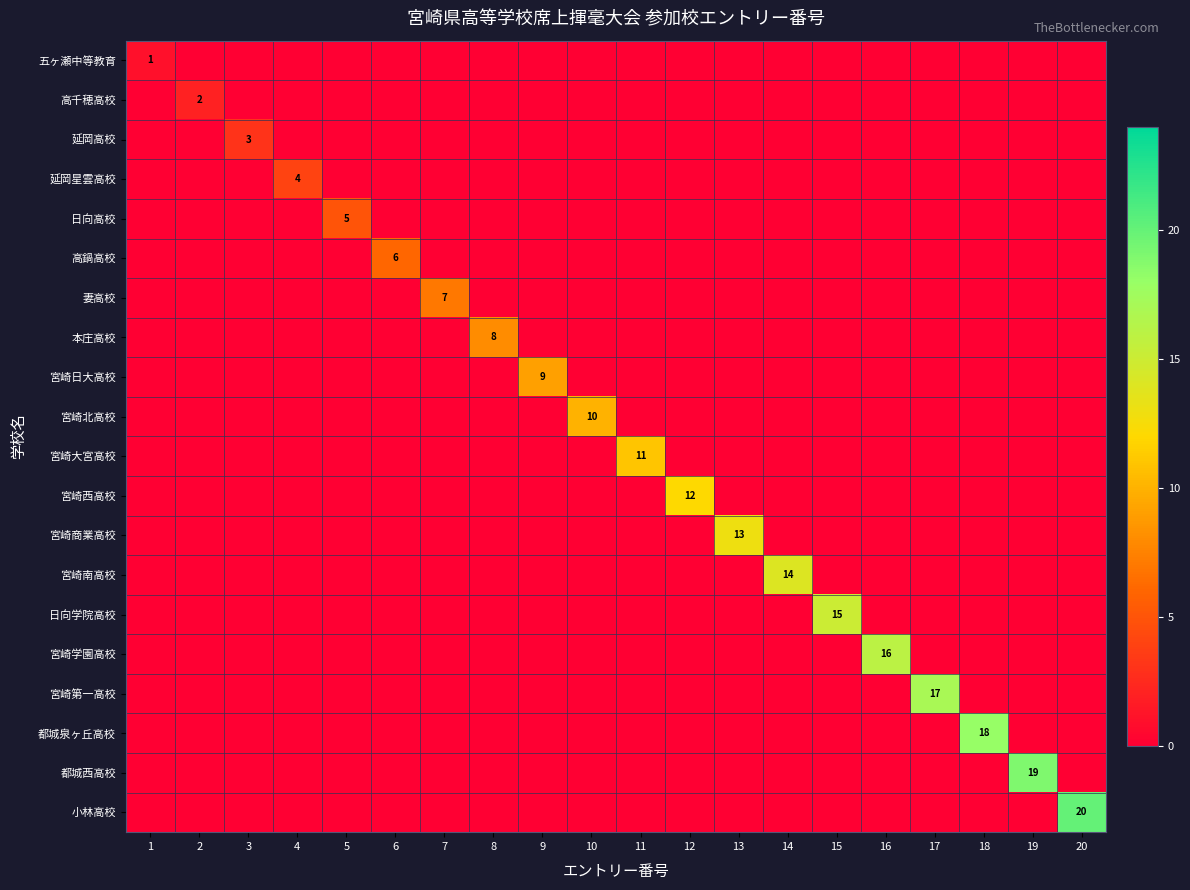

True or false: 宮崎商業高校 has a value of 13 at 13.

True